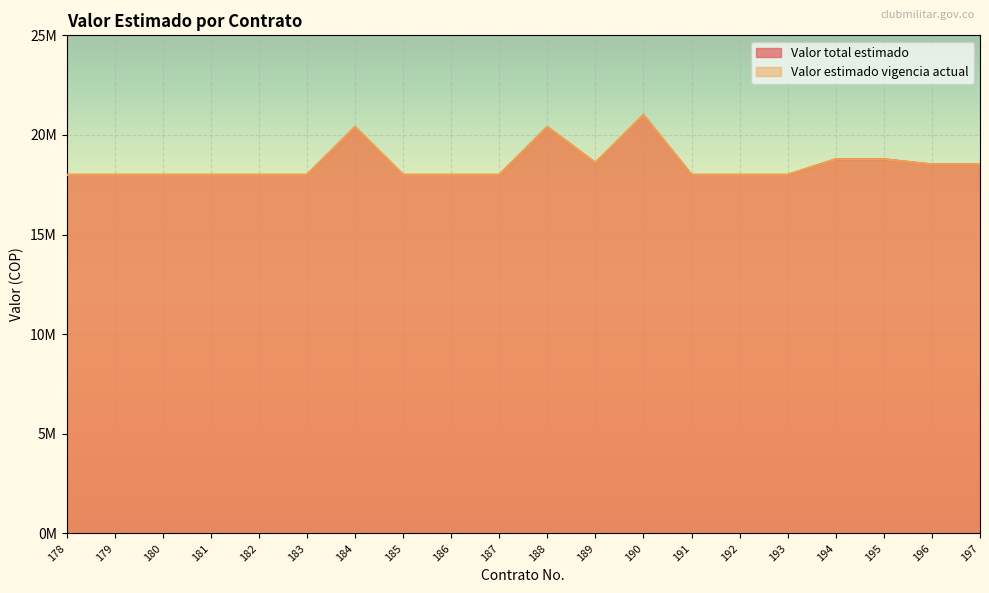

Between 182 and 187, which series saw the biggest shift?

Valor total estimado